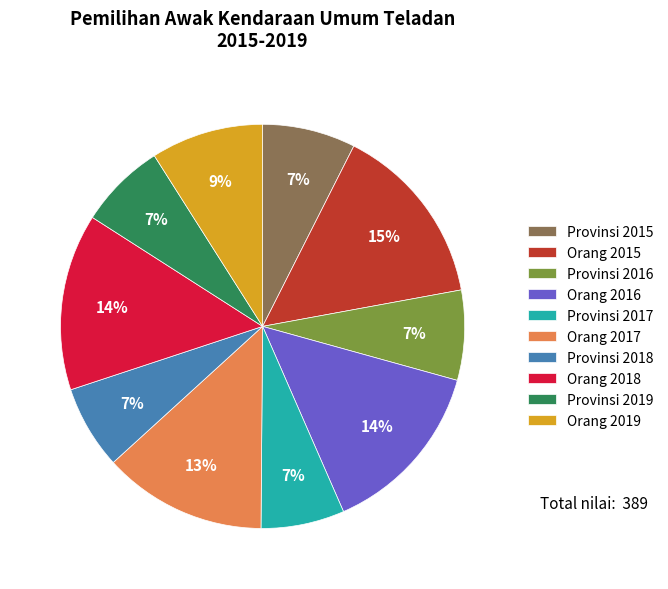

Is it true that Provinsi 2018 is 7% of the pie?

True